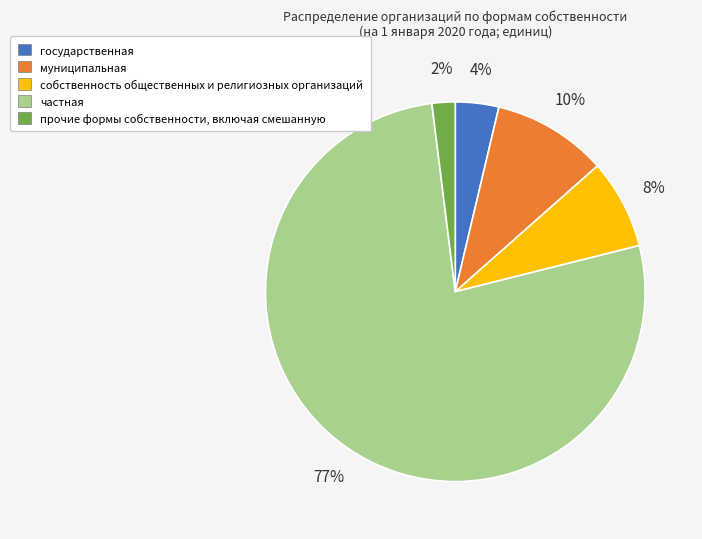

Which slice is the largest?

частная